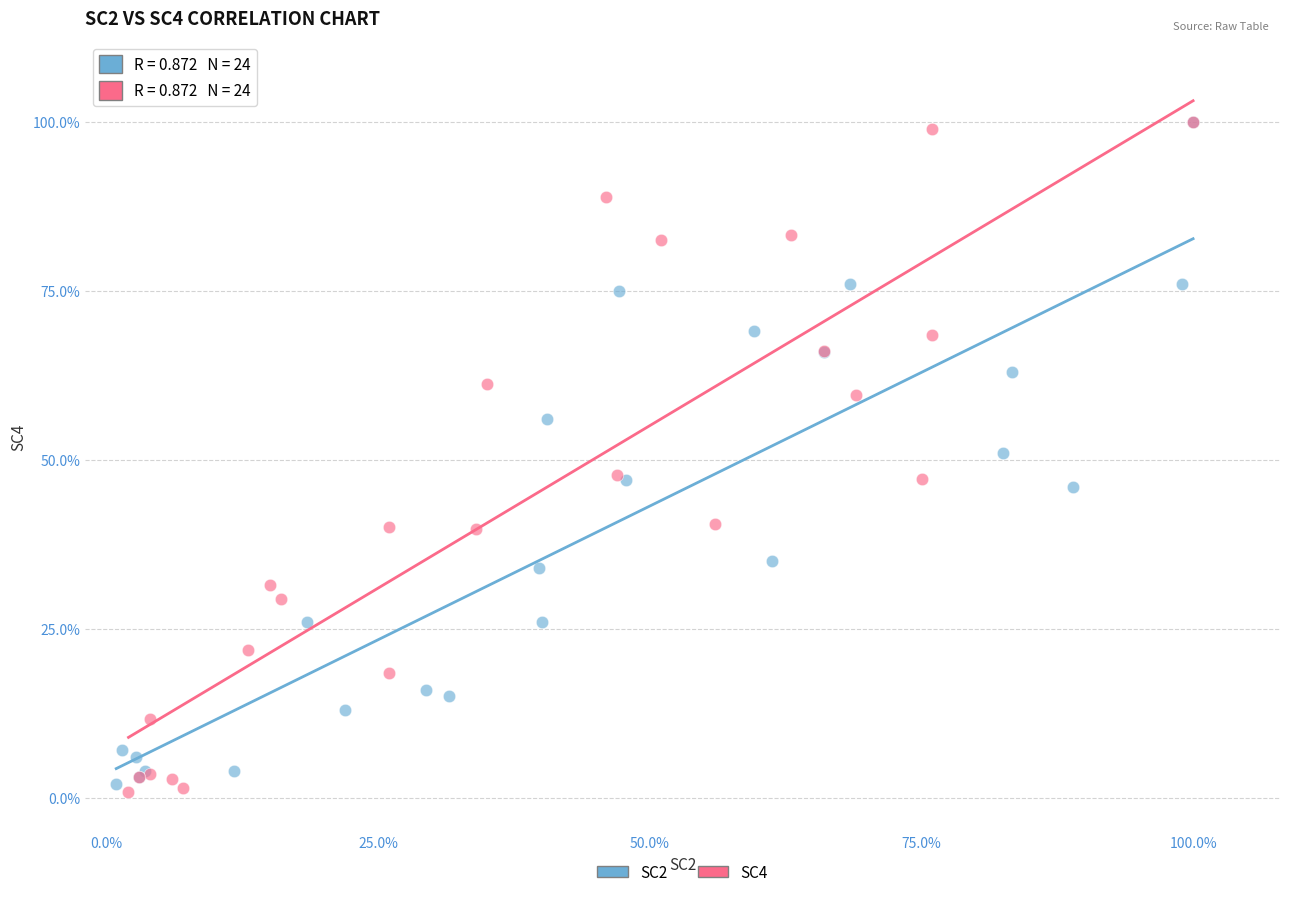

What are all the series names shown in the legend?

SC2, SC4